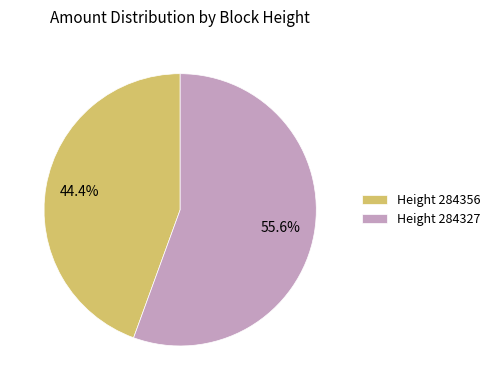

Is the sum of Height 284356 and Height 284327 greater than half?

Yes